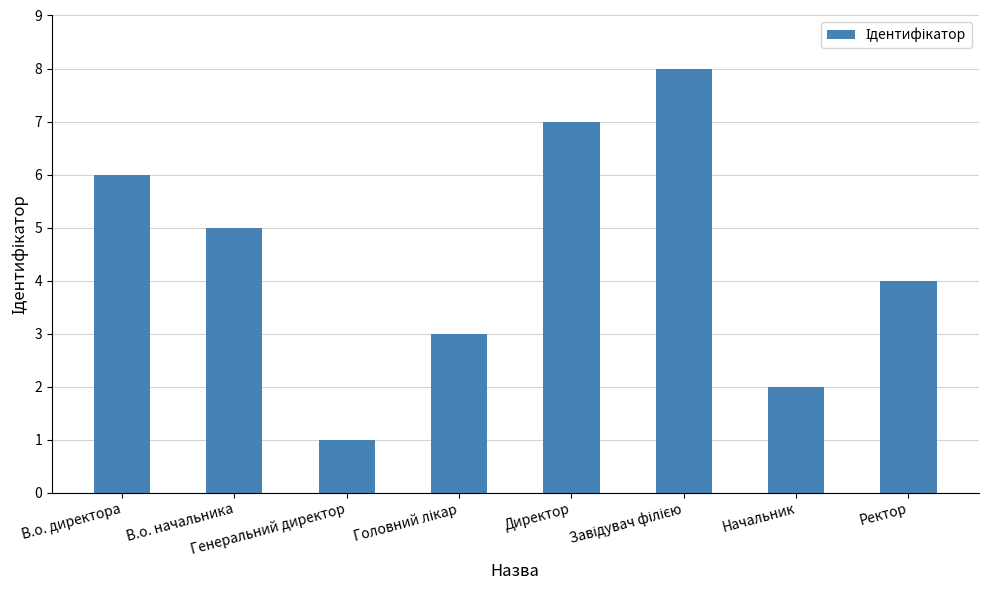

How many values are between 3 and 7?

5